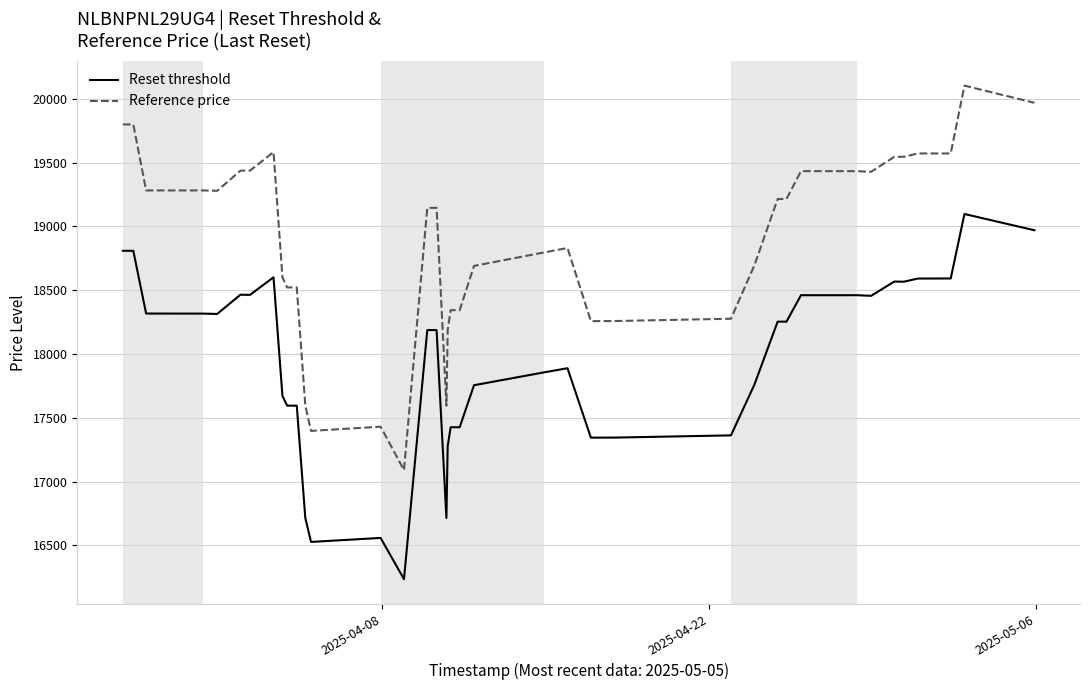

True or false: Reset threshold and Reference price intersect in this chart.

False